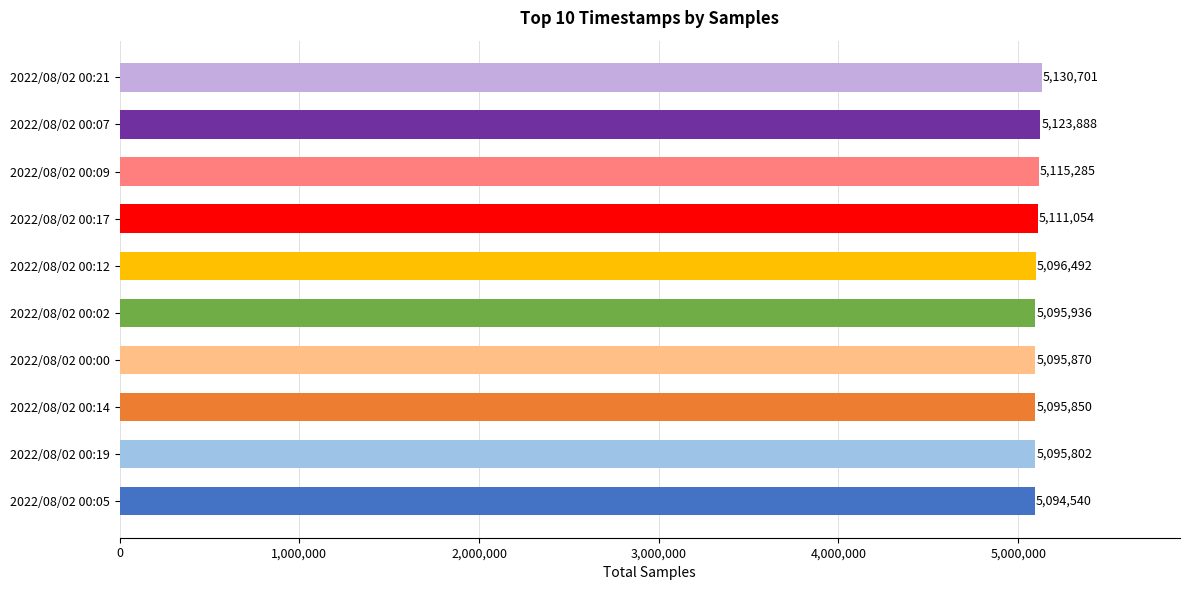

At which label is the value closest to 5112620?

2022/08/02 00:17